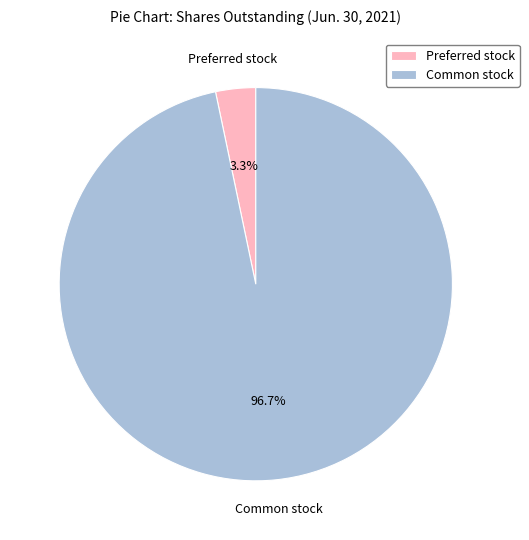

Is there a majority slice in this chart?

Yes